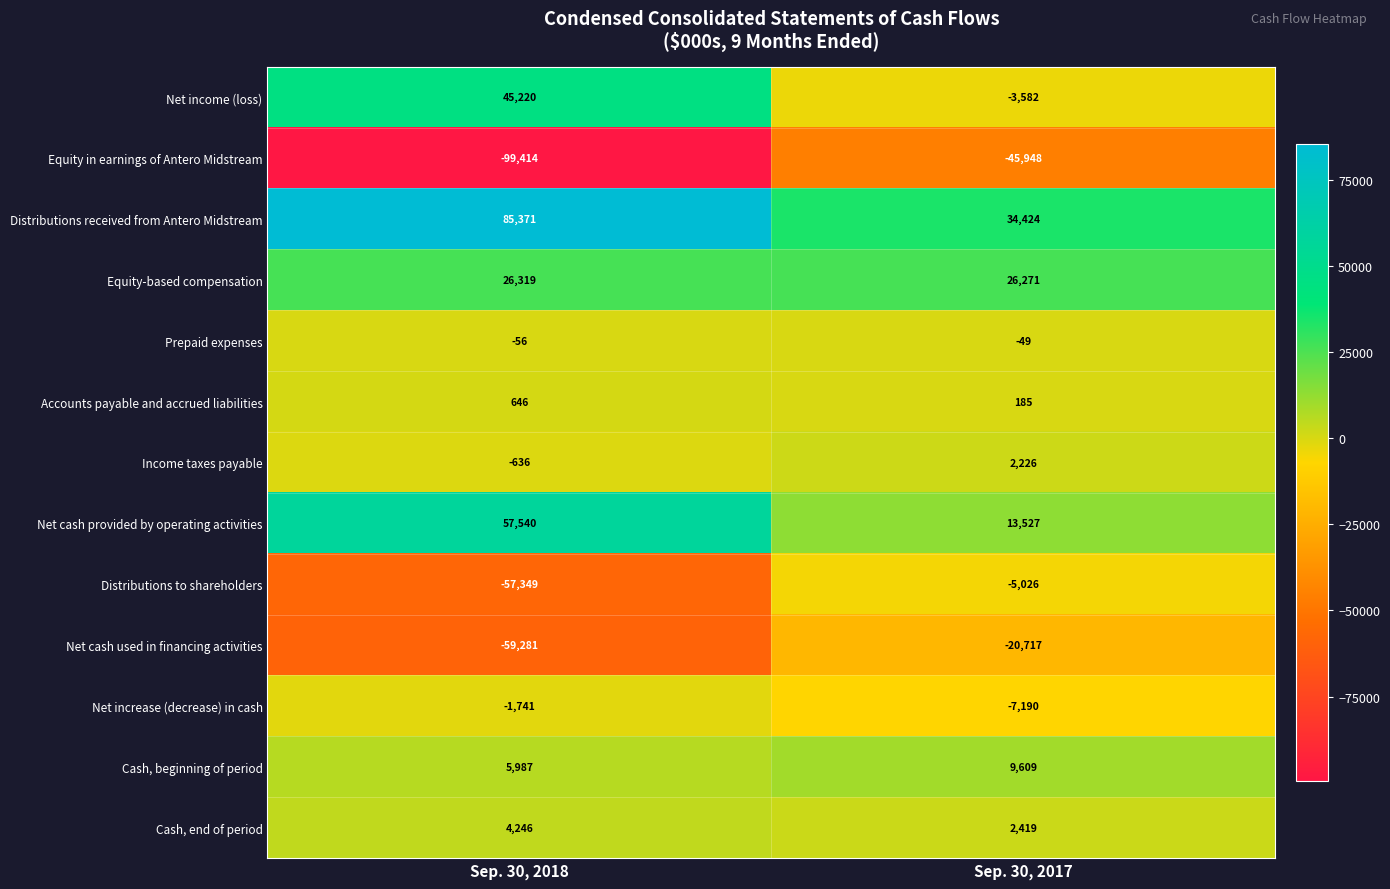

Between Sep. 30, 2018 and Sep. 30, 2017, which series saw the biggest shift?

Equity in earnings of Antero Midstream